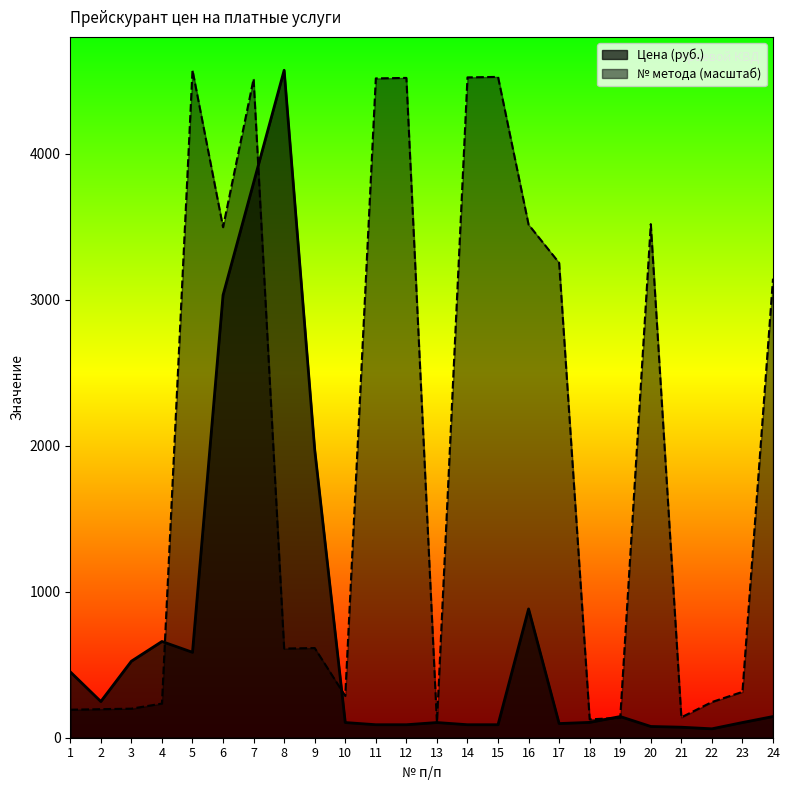

How many times do № метода and Цена (руб.) cross each other?

5